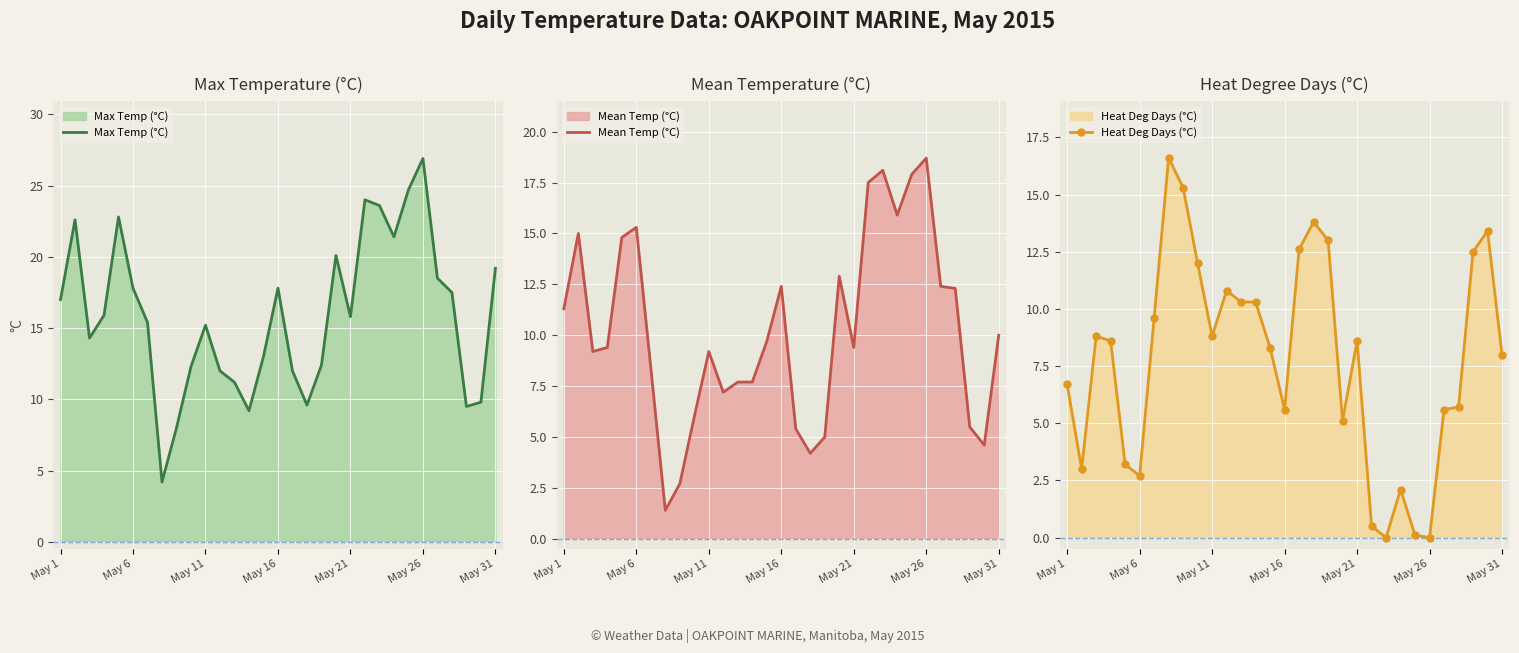

The value of Max Temp (°C) at May 21 is 9.2. True or false?

False